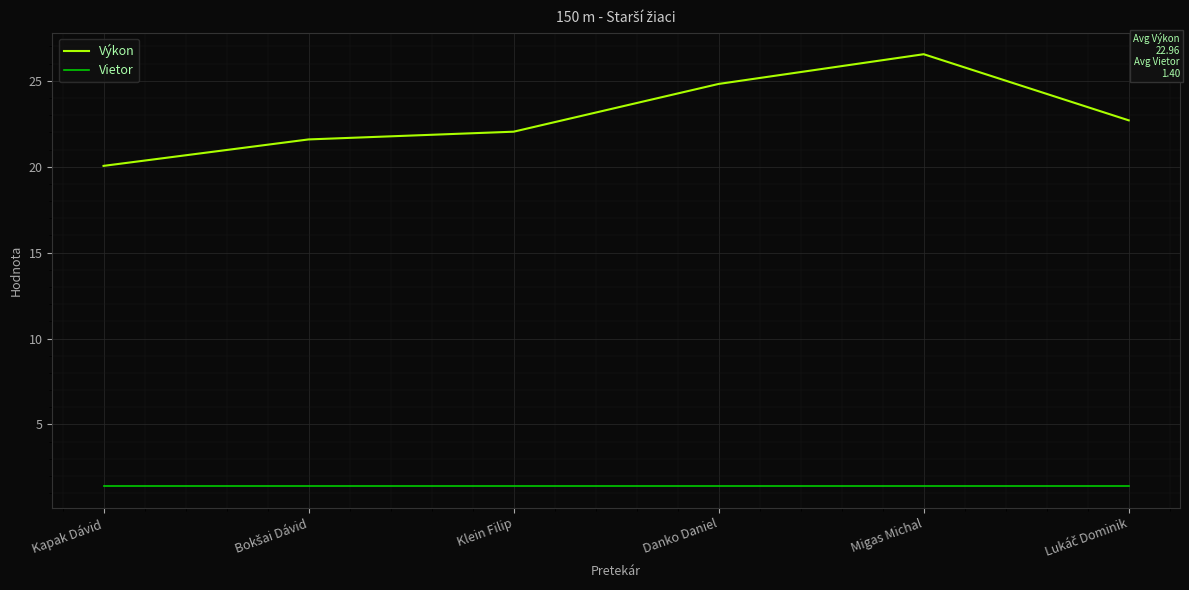

True or false: Vietor and Výkon intersect in this chart.

False